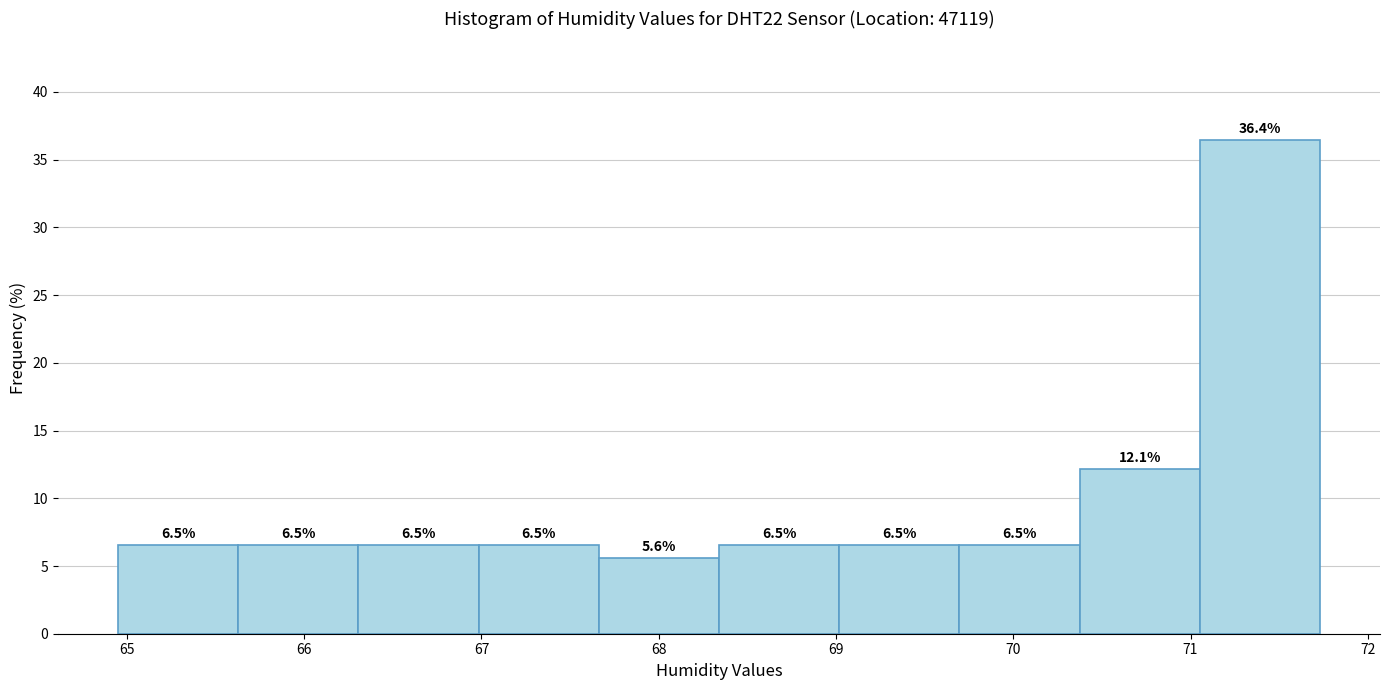

Over which range of the x-axis is the bar tallest?

71.1 to 71.7